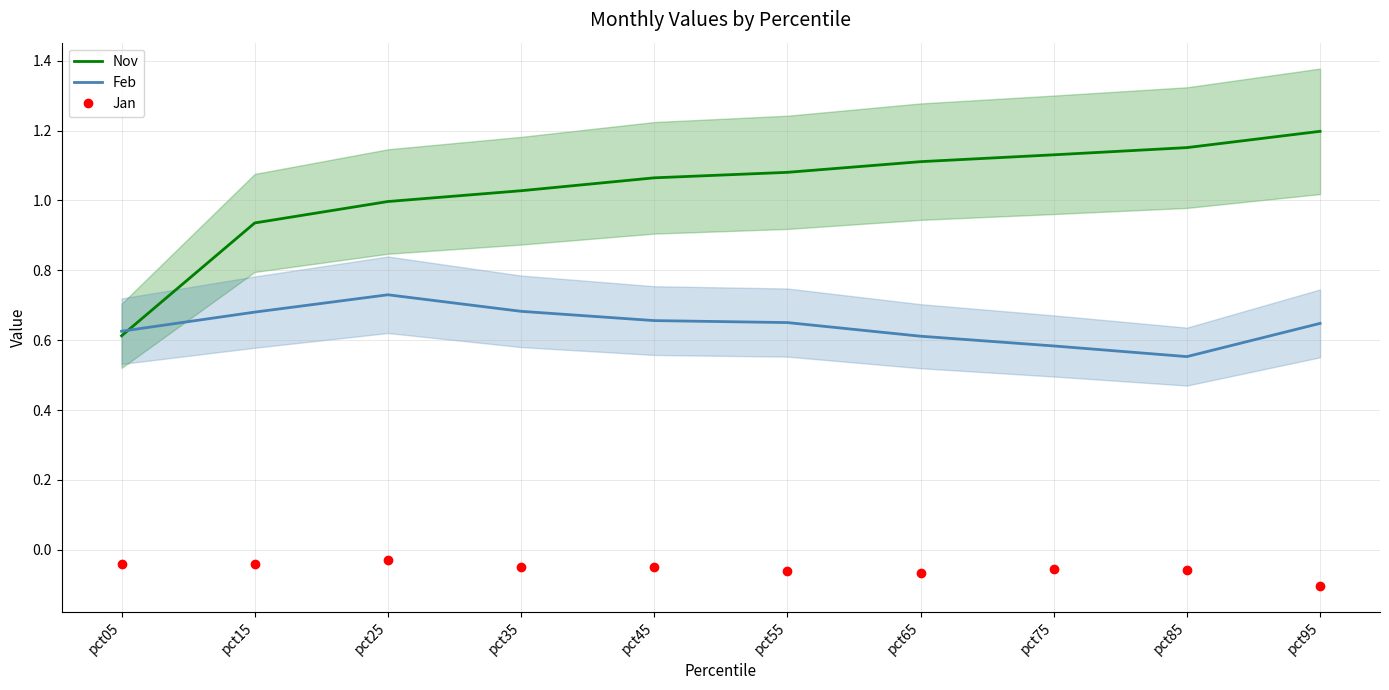

What is the difference between the highest and lowest values at pct05?

0.7